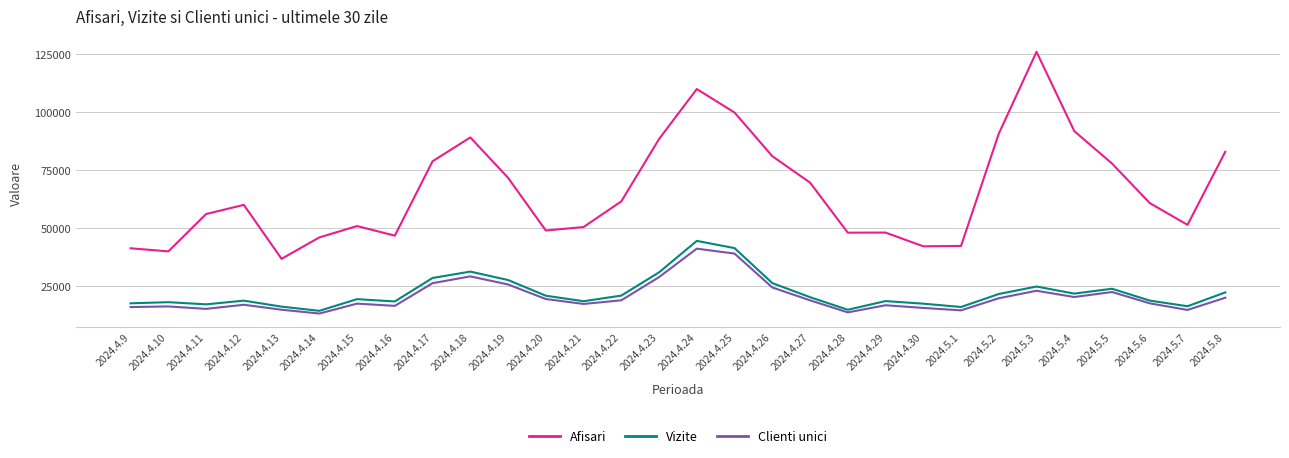

The value of Clienti unici at 2024.4.22 is 18788. True or false?

True